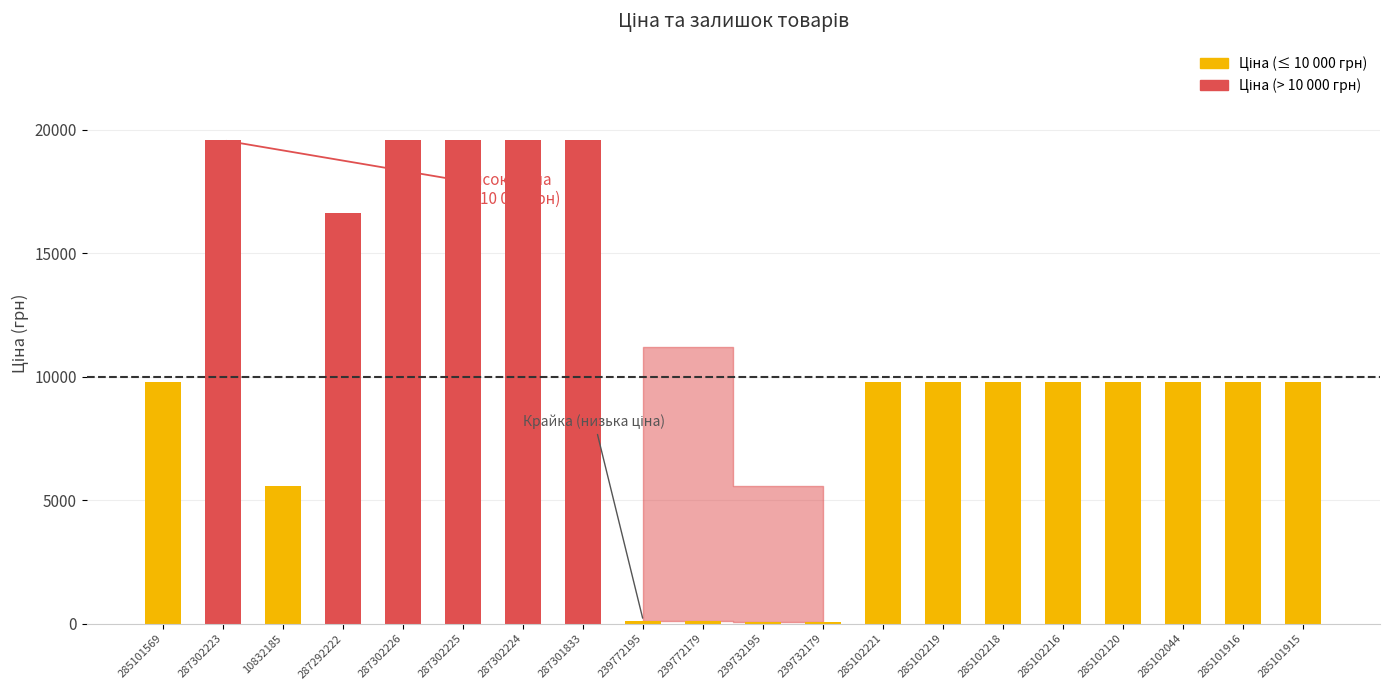

The value at 285101916 is 12926.0. True or false?

False